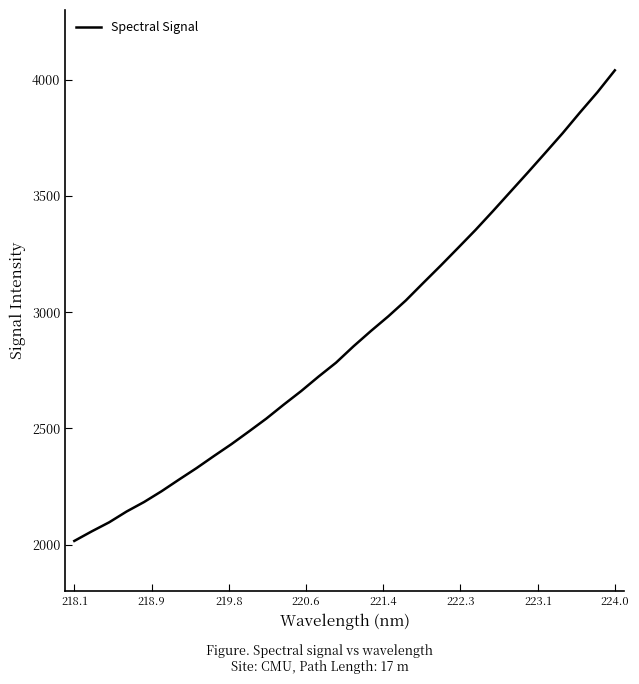

What is the maximum value shown in the chart?

4040.4